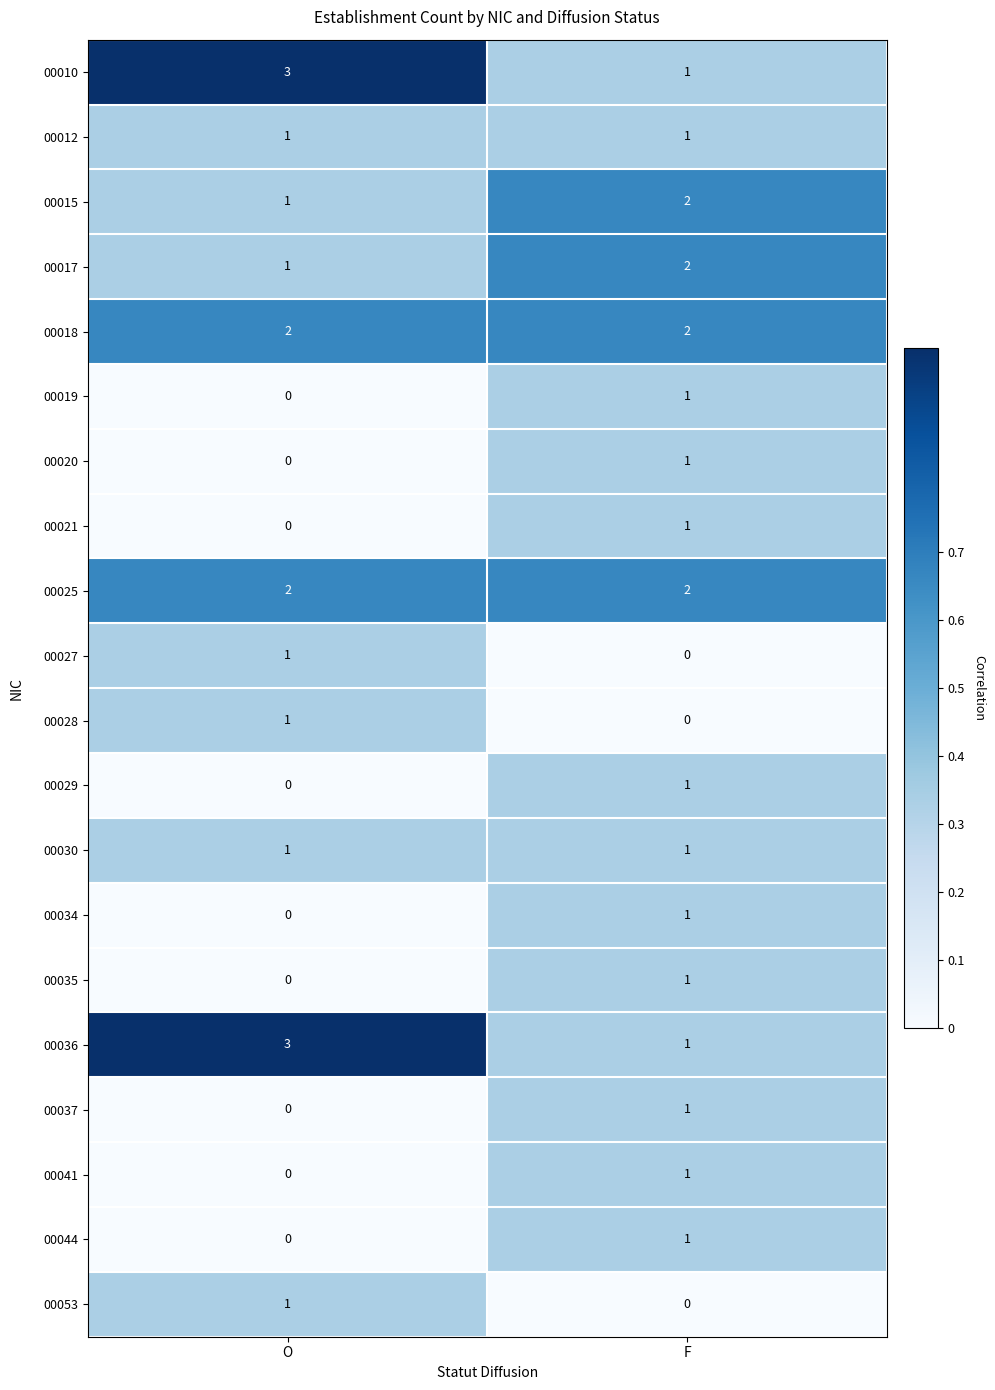

What is the difference between the highest and lowest values at O?

3